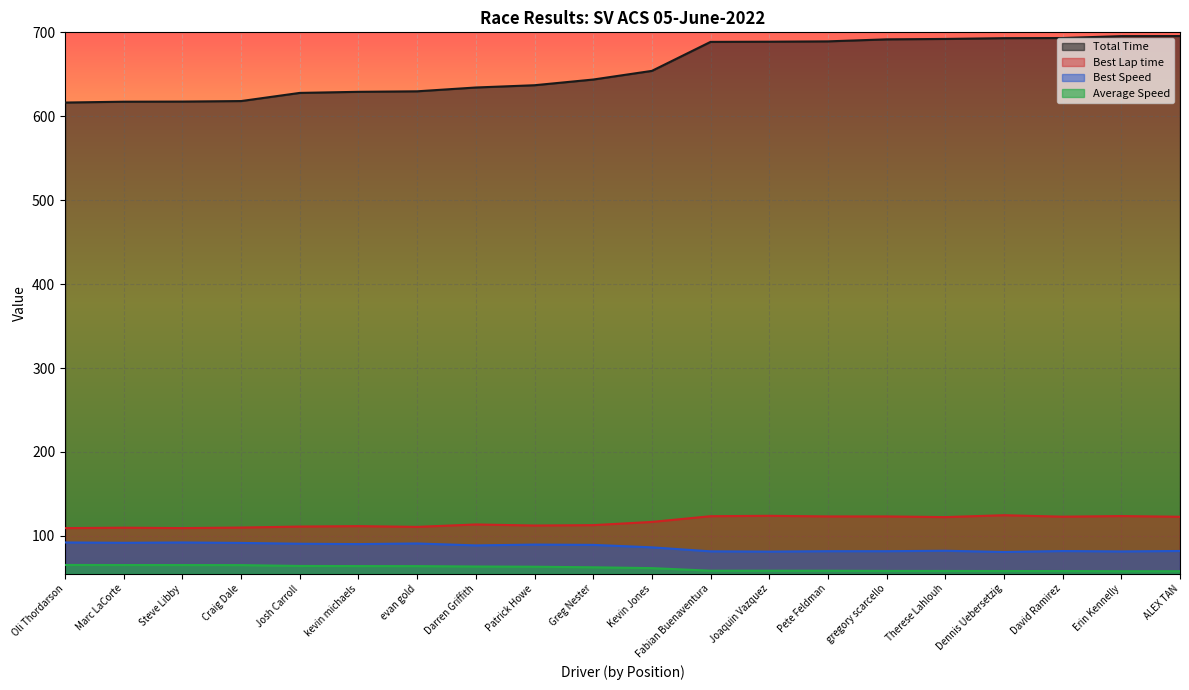

What is the spread (max minus min) of values at Greg Nester?

581.1